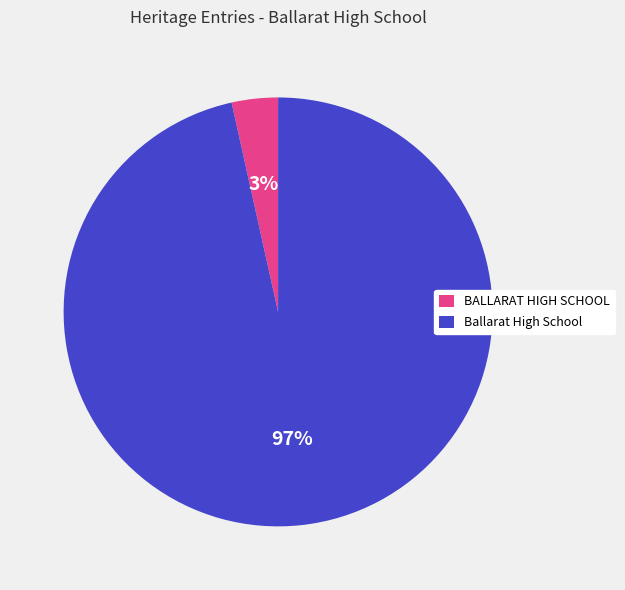

Do BALLARAT HIGH SCHOOL and Ballarat High School together represent more than half of the pie?

Yes